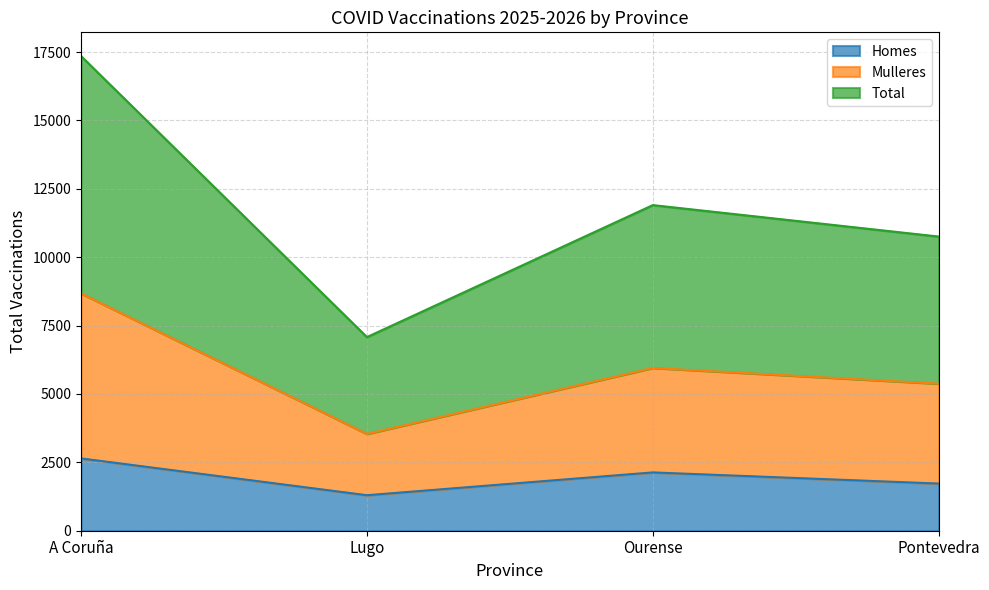

Is it true that Homes equals 2132 at Ourense?

True